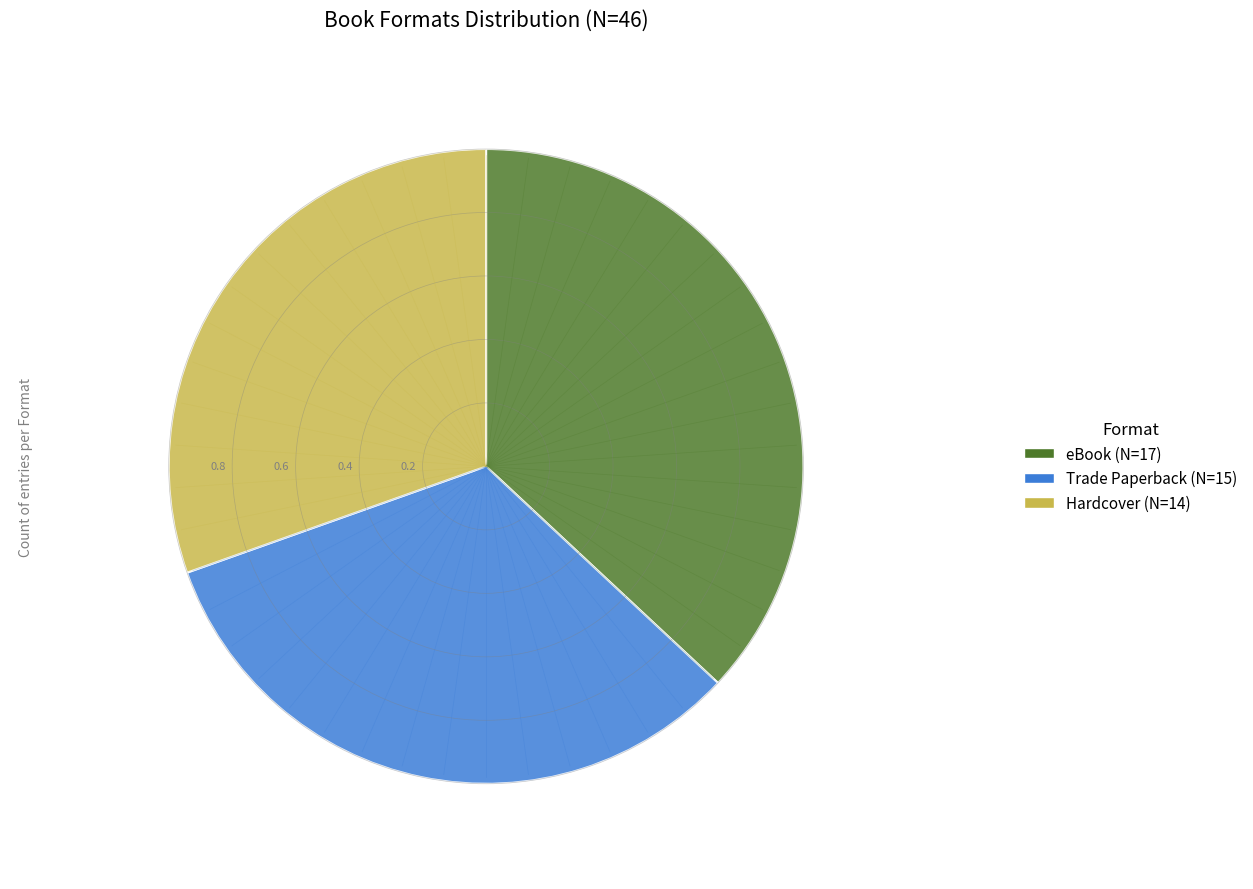

Is there a majority slice in this chart?

No